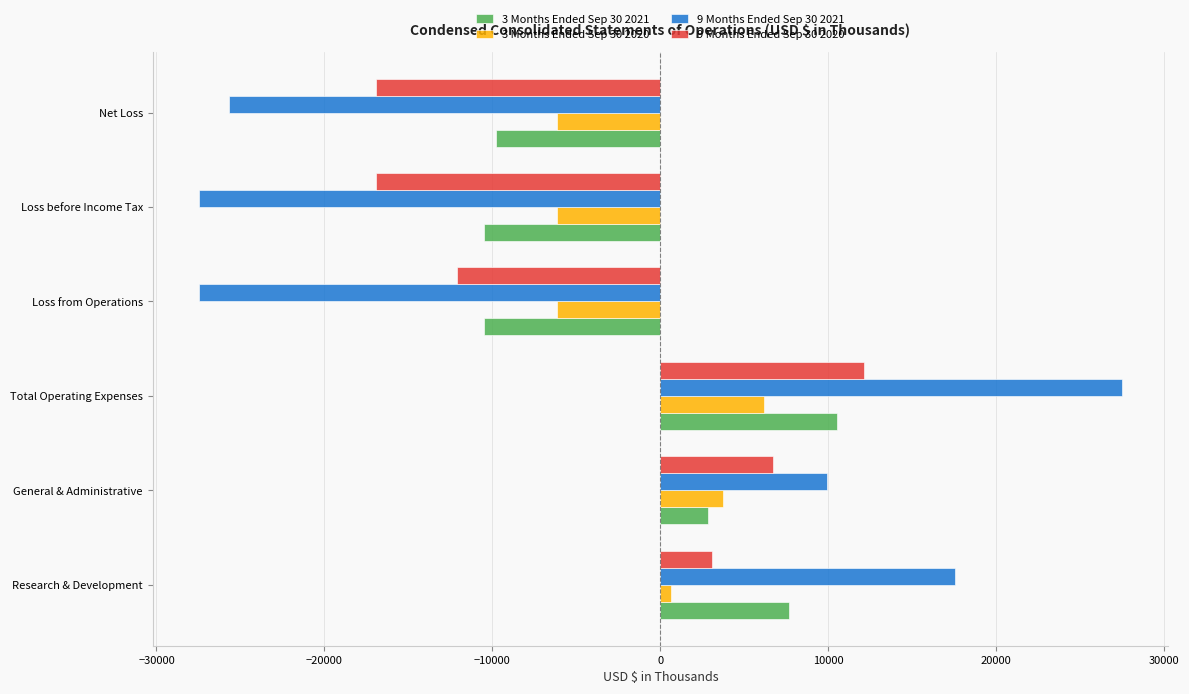

Which series has the widest spread of values?

9 Months Ended Sep 30 2021